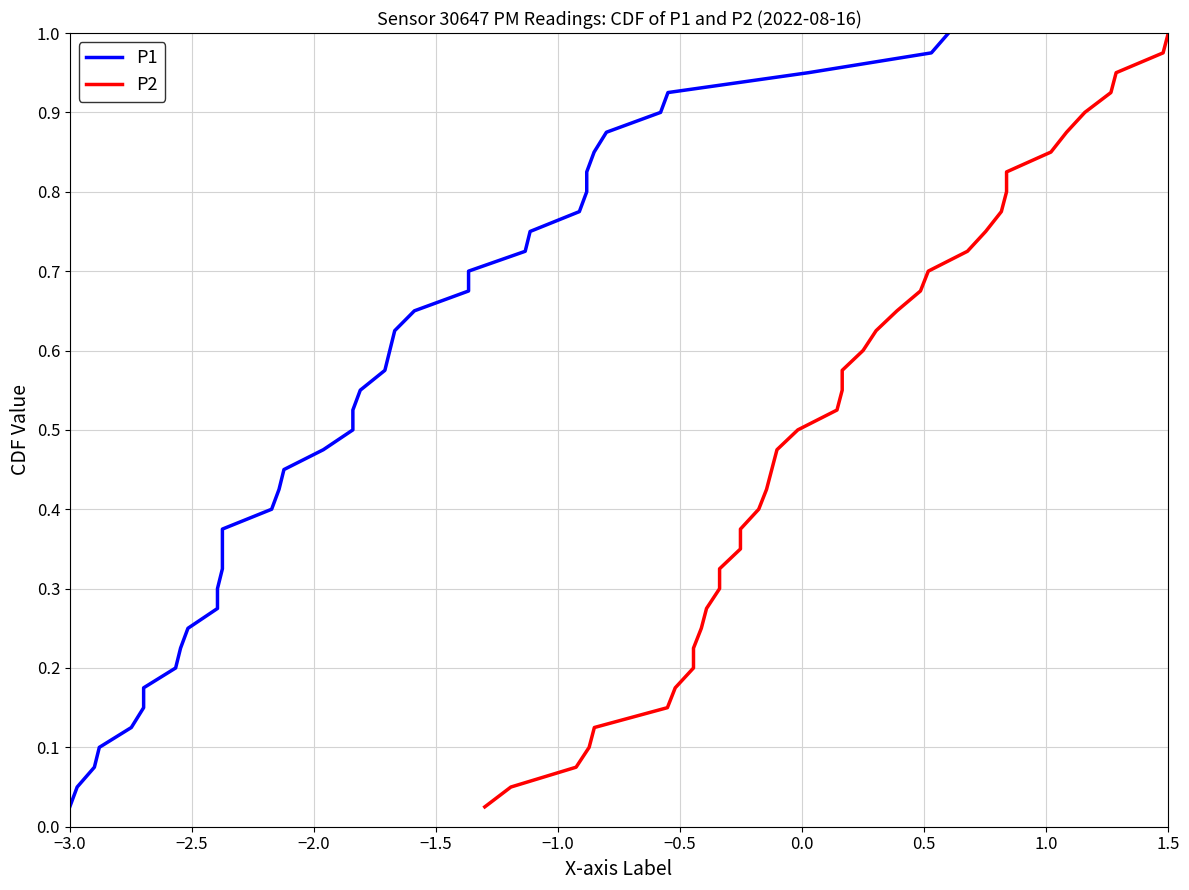

Where is P1 nearest to the value 0?

−3.0